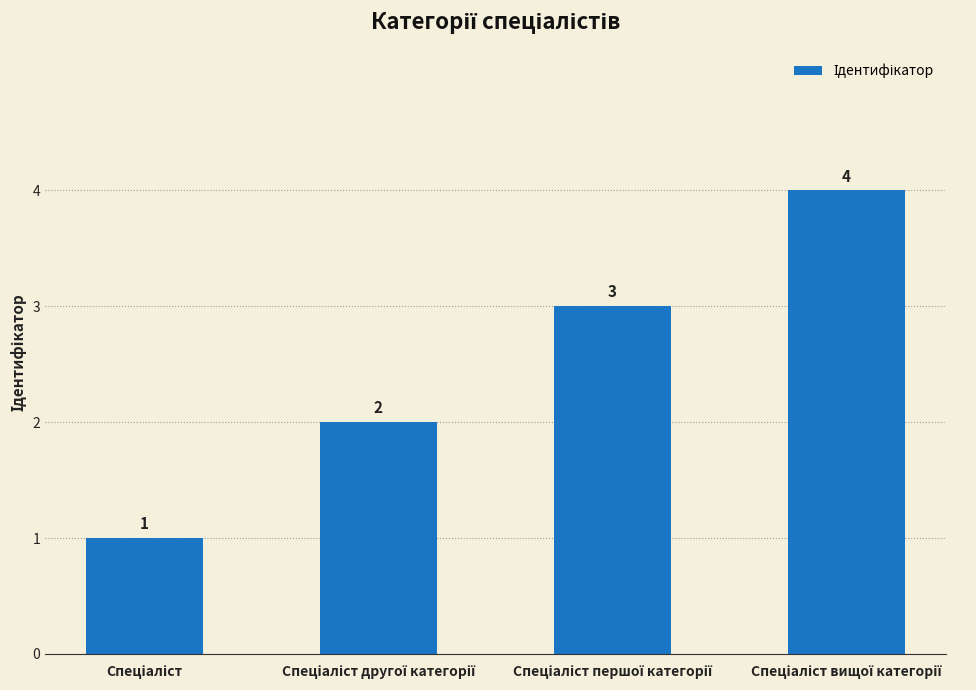

How many data points are less than 3?

2